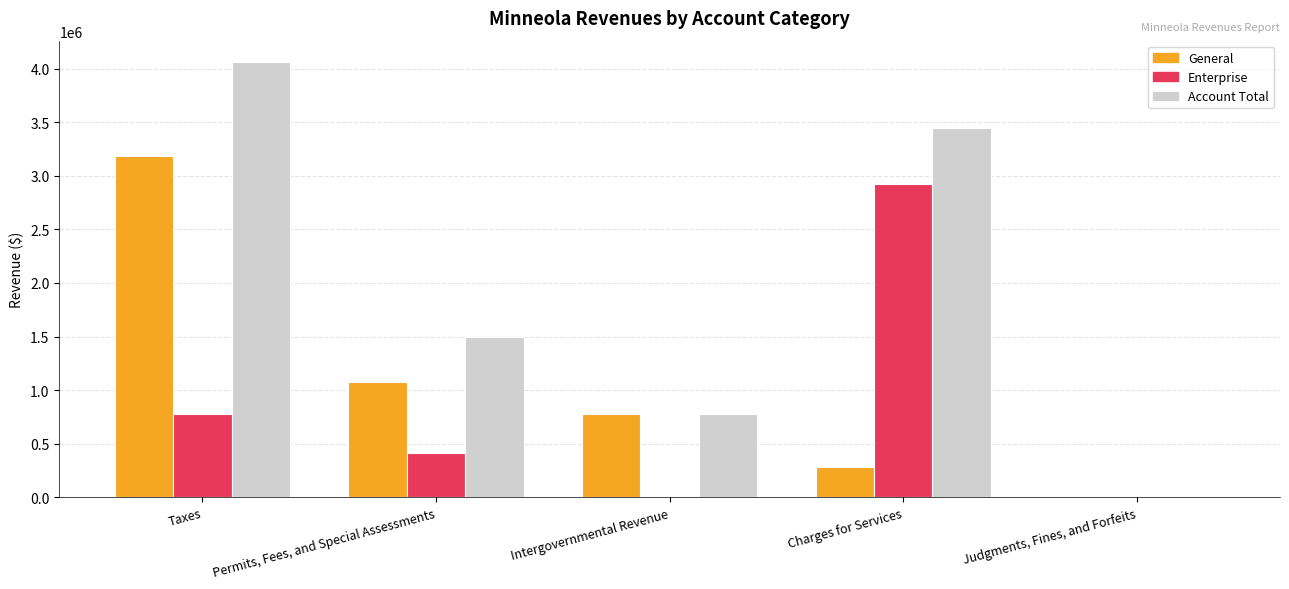

Does the chart contain stacked bars?

No